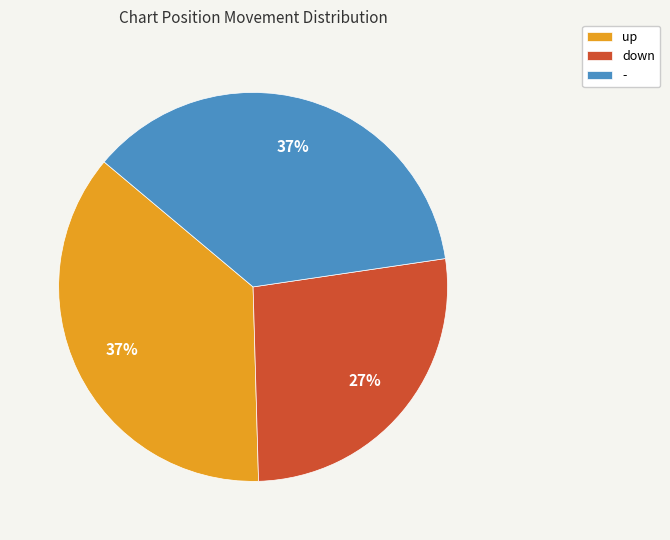

Which slice is the smallest?

down